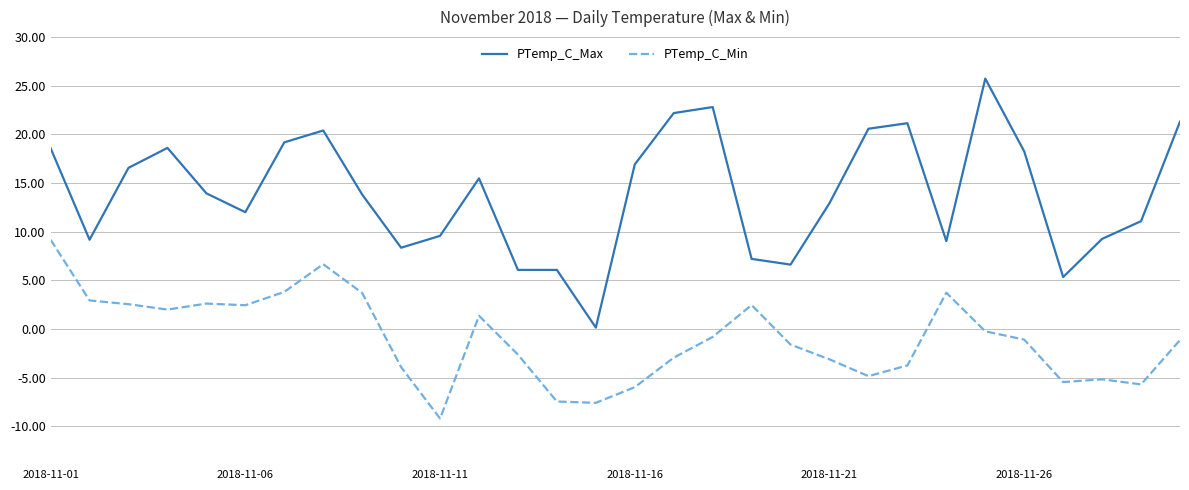

True or false: PTemp_C_Min and PTemp_C_Max intersect in this chart.

False